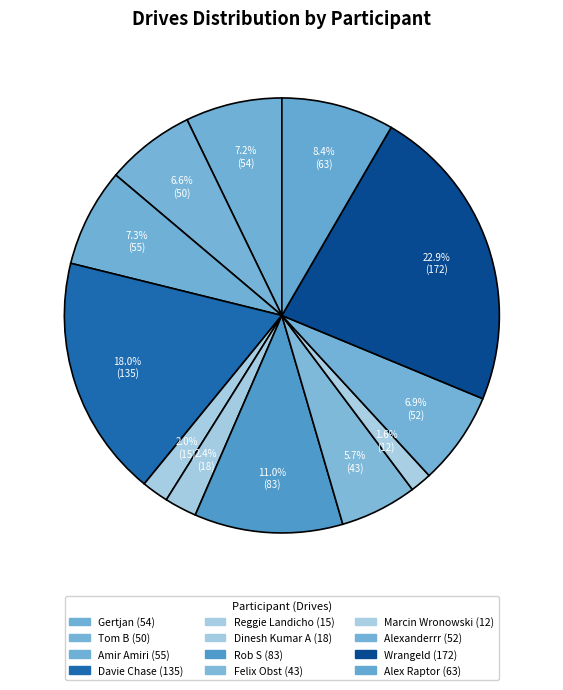

Which slice is the smallest?

Marcin Wronowski